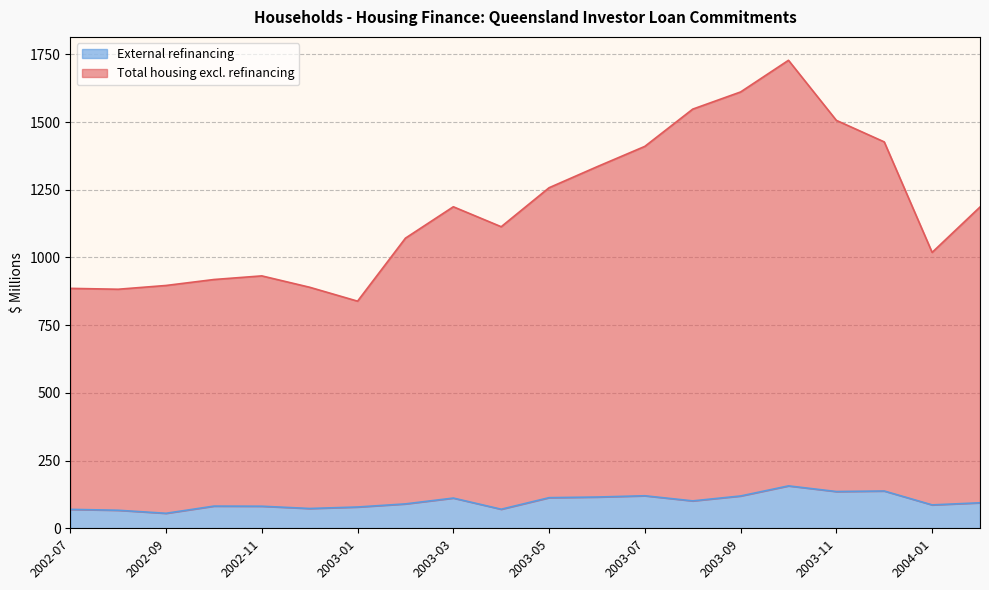

How many interior local valleys does the External refinancing series have?

6